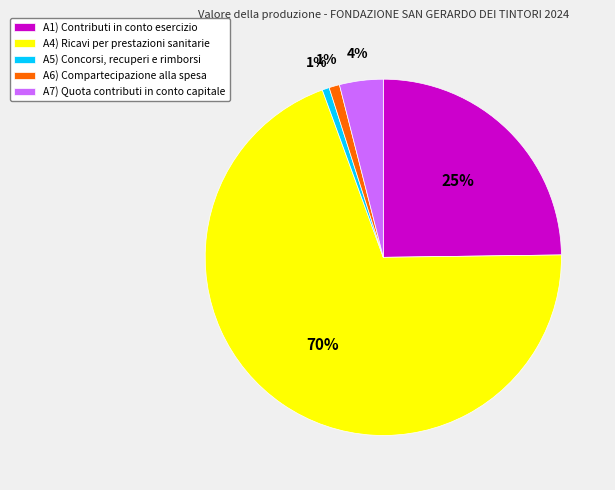

How many slices are in this pie chart?

5